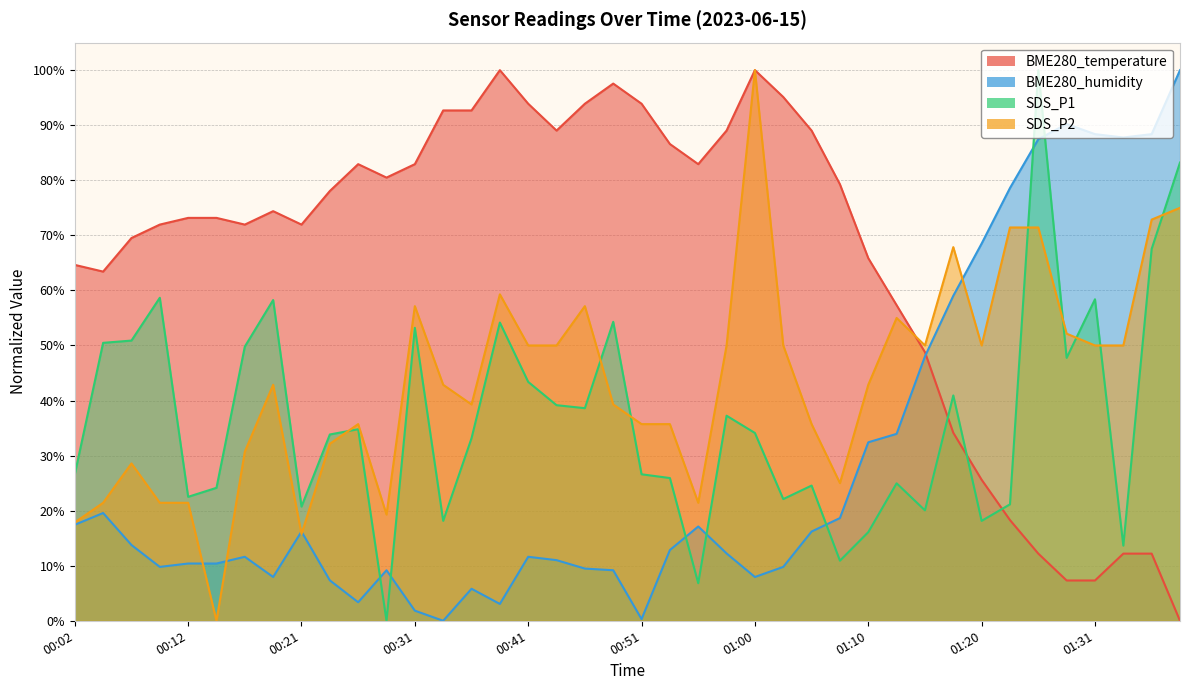

At 00:41, list the series in order from smallest to largest.

BME280_humidity, SDS_P1, SDS_P2, BME280_temperature